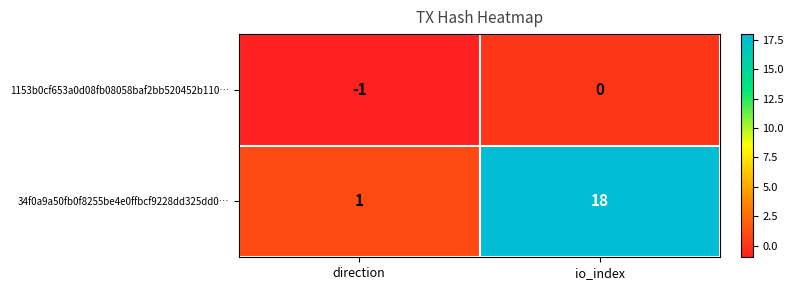

True or false: 1153b0cf653a0d08fb08058baf2bb520452b110… has a value of -1 at io_index.

False